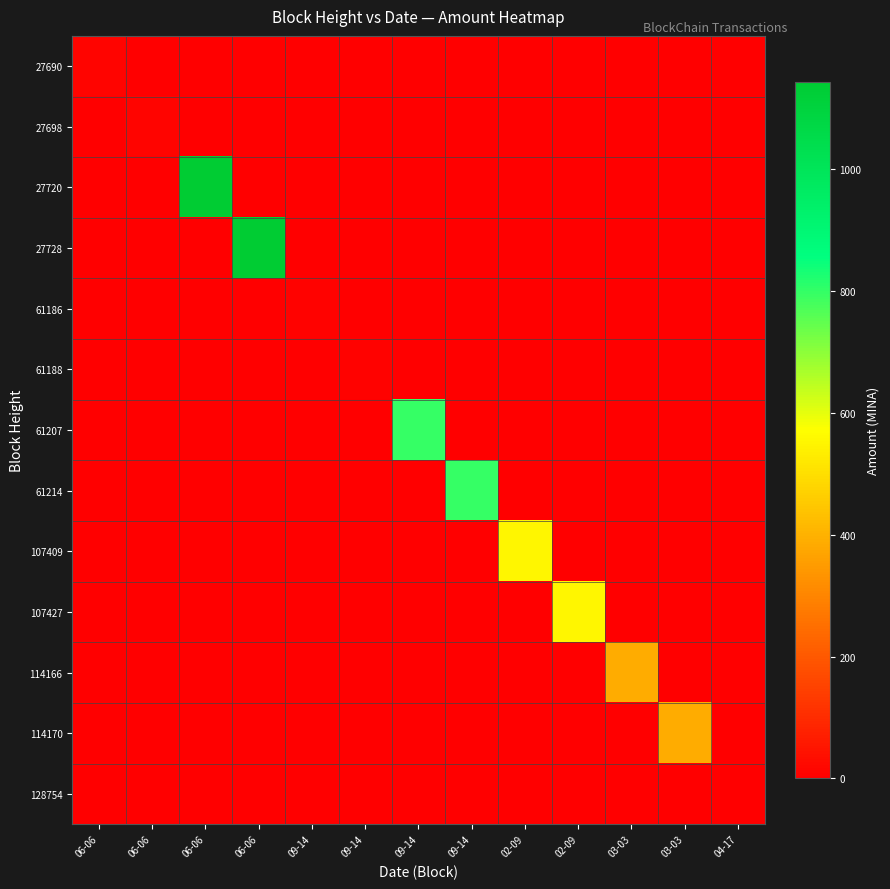

Which series has the largest range (max minus min)?

27720